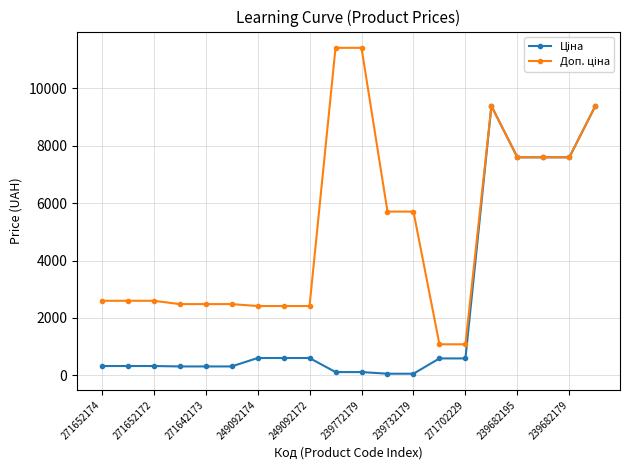

What is the maximum value shown in the chart?

11410.0